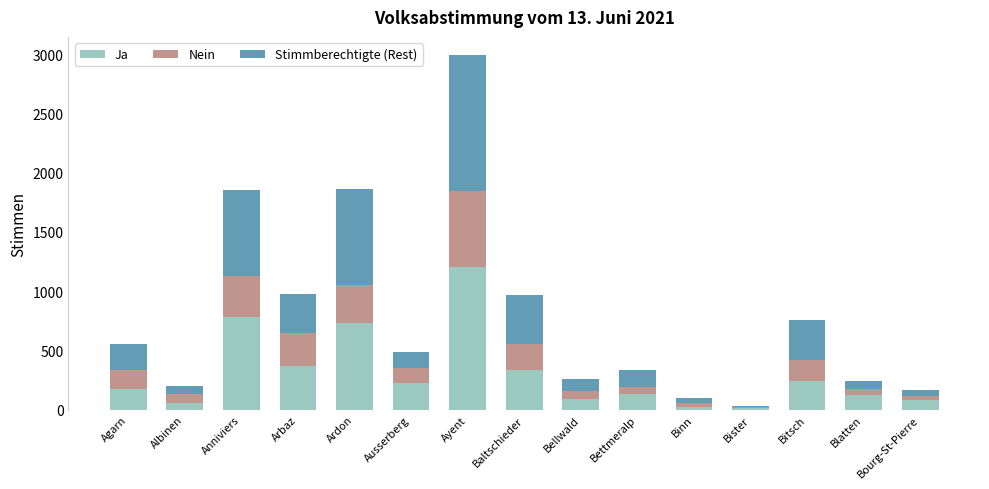

At which category is the sum across all series the highest?

Ayent